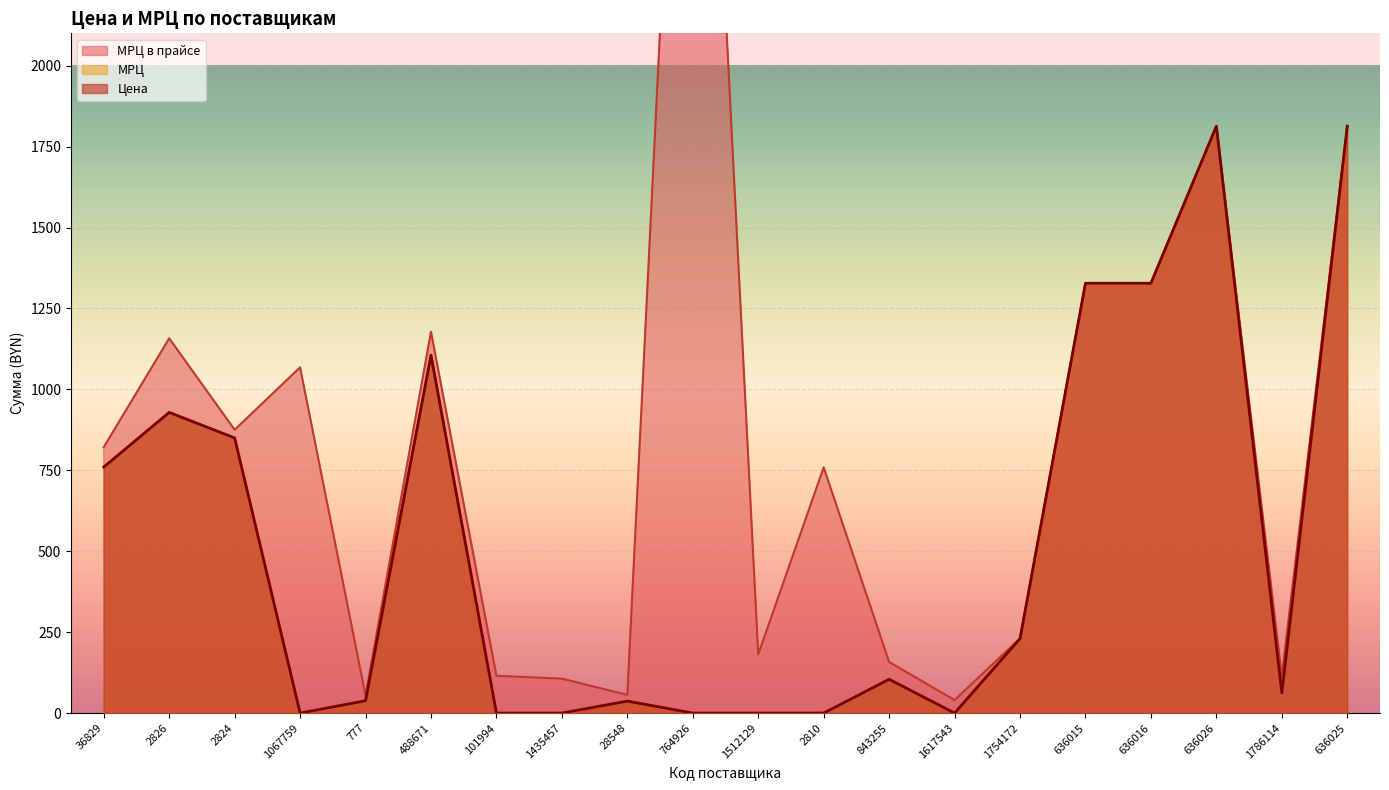

Reading left to right, extract all data points from this chart.

Цена: 36829=760.0	2826=928.9	2824=850.0	1067759=0.0	777=38.1	488671=1105.6	101994=0.0	1435457=0.0	28548=37.0	764926=0.0	1512129=0.0	2810=0.0	843255=104.4	1617543=0.0	1754172=230.0	636015=1328.0	636016=1328.0	636026=1813.3	1786114=62.1	636025=1813.3
МРЦ в прайсе: 36829=821.5	2826=1157.8	2824=875.2	1067759=1068.1	777=54.1	488671=1178.4	101994=115.2	1435457=106.4	28548=56.2	764926=4163.6	1512129=181.4	2810=759.1	843255=157.9	1617543=40.1	1754172=231.0	636015=1328.0	636016=1328.0	636026=1813.3	1786114=114.4	636025=1813.3
МРЦ: 36829=760.0	2826=928.9	2824=850.0	1067759=0.0	777=38.1	488671=1105.6	101994=0.0	1435457=0.0	28548=37.0	764926=0.0	1512129=0.0	2810=0.0	843255=104.4	1617543=0.0	1754172=230.0	636015=1328.0	636016=1328.0	636026=1813.3	1786114=62.1	636025=1813.3